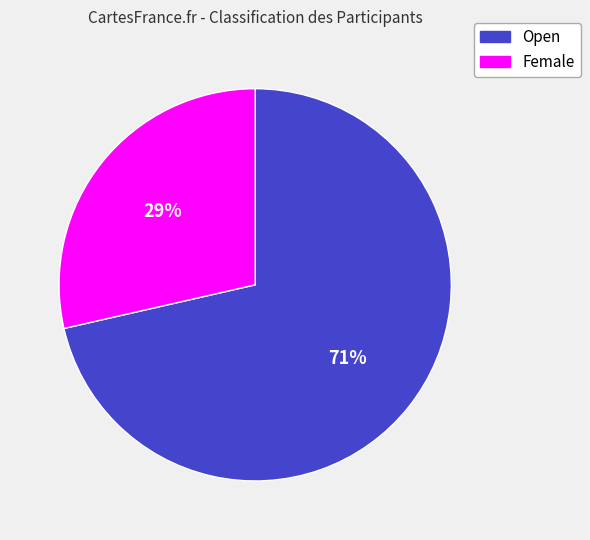

What is the ratio of the value at Female to the value at Open?

0.4